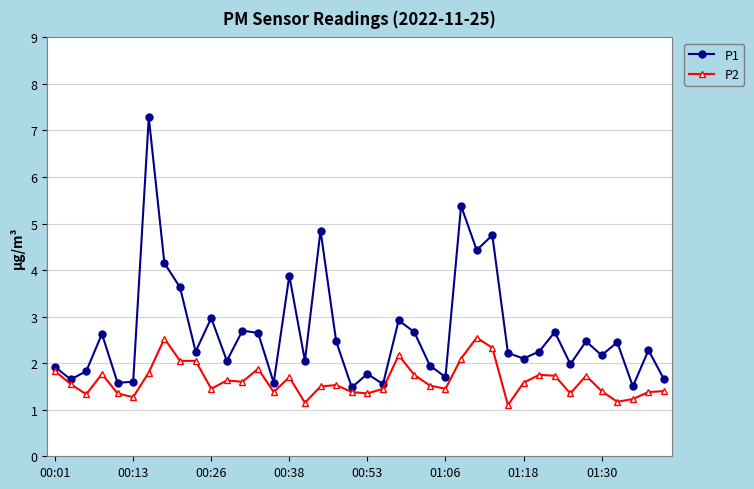

Rank the series by their average value, from highest to lowest.

P1, P2